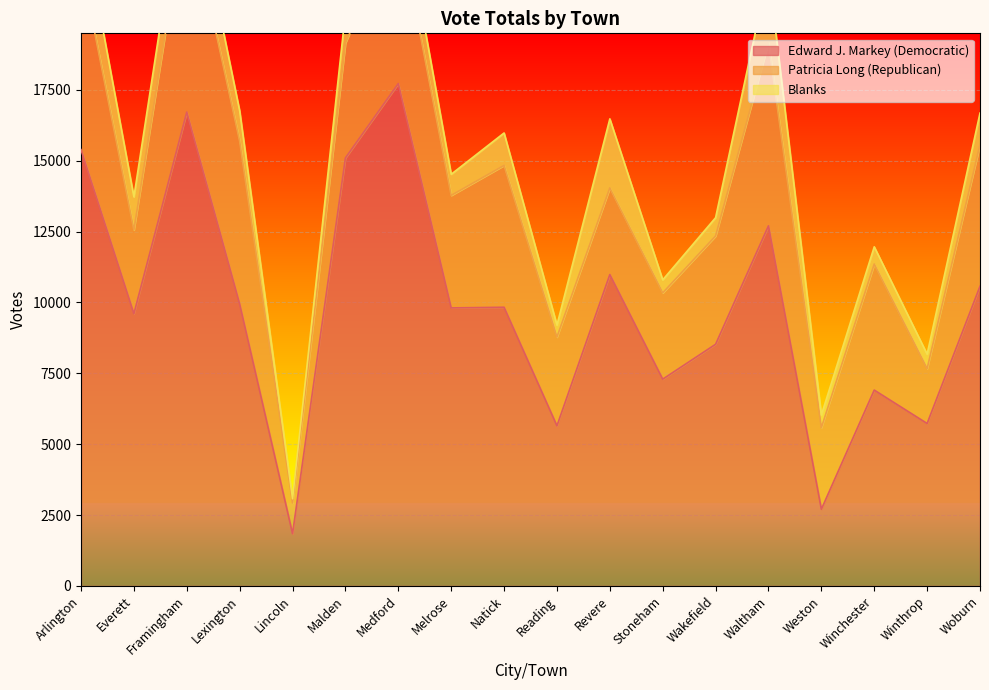

What is the highest value of the Edward J. Markey (Democratic) series?

17724